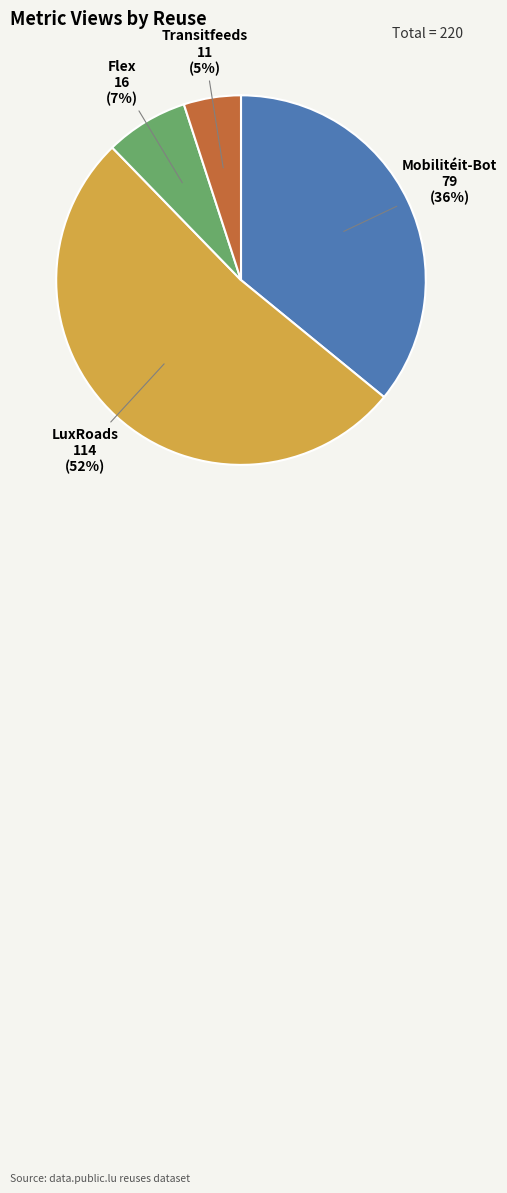

To the nearest percent, what is the difference between the largest and smallest slice percentages?

47%